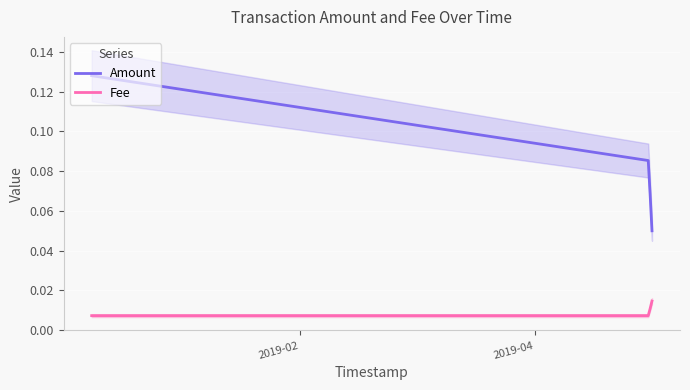

Which series has the widest spread of values?

Amount